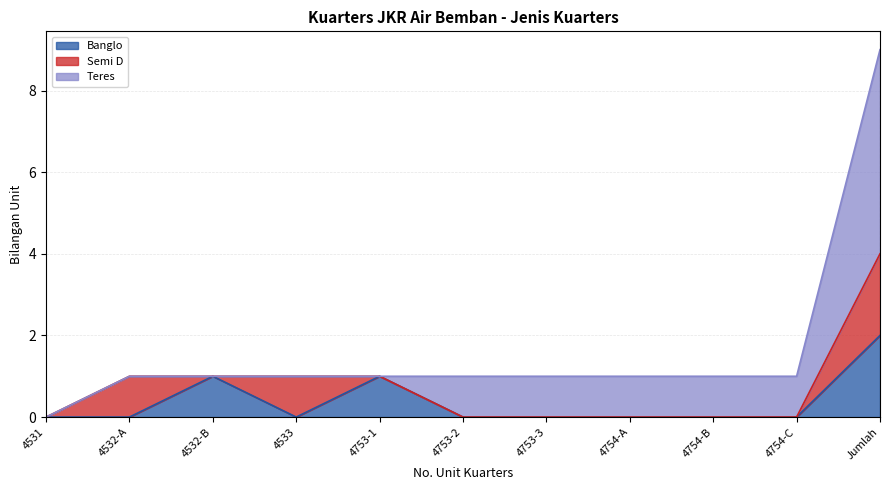

What is the difference between the second highest and minimum values in the Teres series?

1